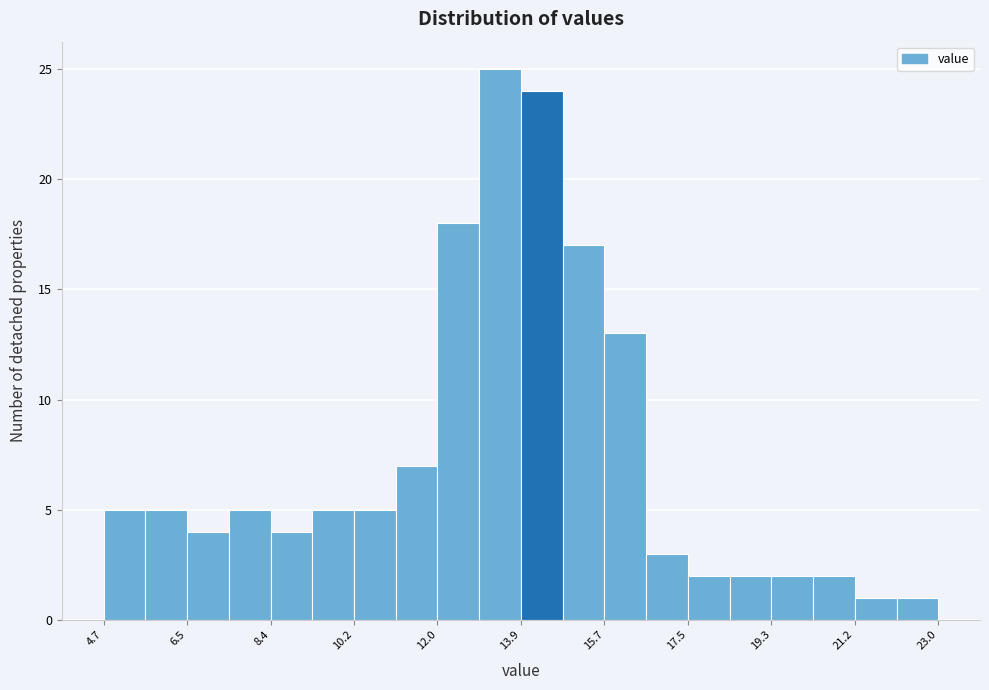

Reading left to right, transcribe this chart: for each bar, give the range it covers on the x-axis and its height. Neither the bar edges nor the heights are printed on the chart, so give them approximately, as read against the axes.

4.8 to 5.6: 5
5.6 to 6.6: 5
6.6 to 7.4: 4
7.4 to 8.4: 5
8.4 to 9.2: 4
9.2 to 10.2: 5
10.2 to 11.2: 5
11.2 to 12.0: 7
12.0 to 13.0: 18
13.0 to 13.8: 25
13.8 to 14.8: 24
14.8 to 15.6: 17
15.6 to 16.6: 13
16.6 to 17.6: 3
17.6 to 18.4: 2
18.4 to 19.4: 2
19.4 to 20.2: 2
20.2 to 21.2: 2
21.2 to 22.0: 1
22.0 to 23.0: 1